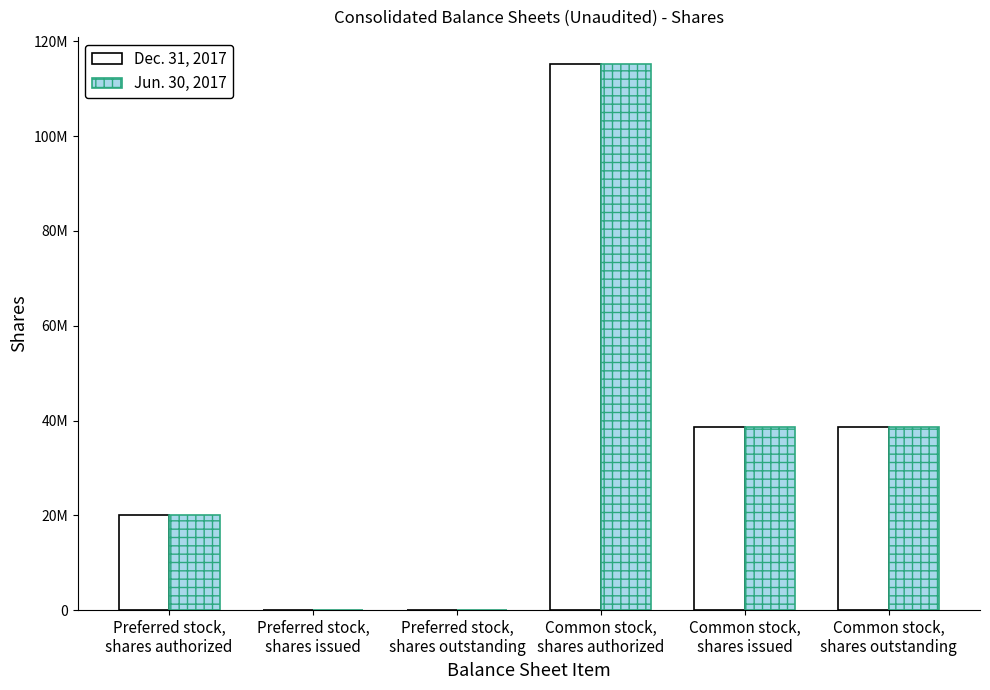

What are all the series names shown in the legend?

Dec. 31, 2017, Jun. 30, 2017